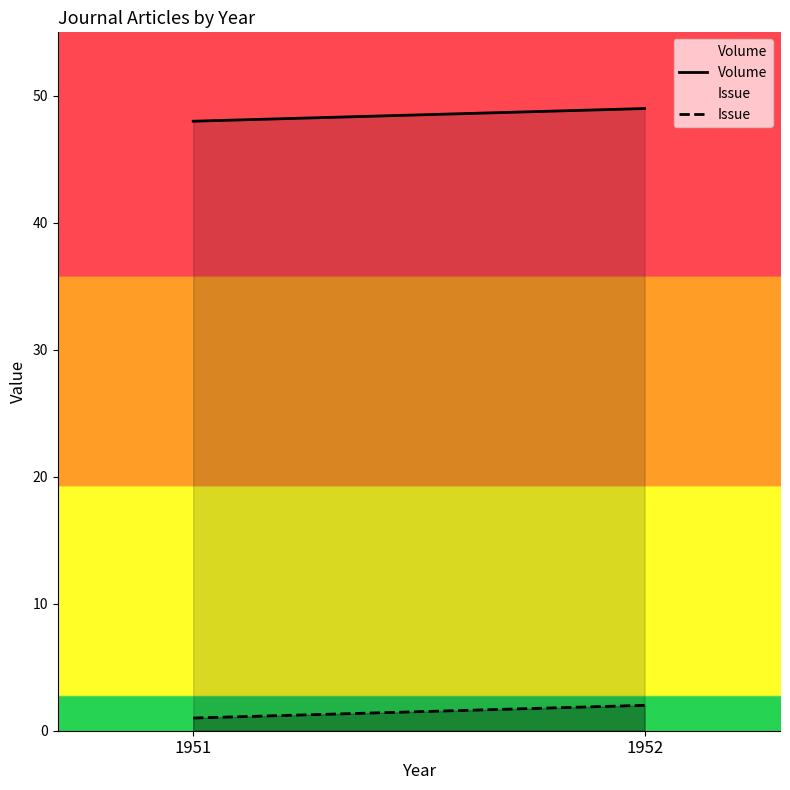

What are all the series names shown in the legend?

Volume, Issue